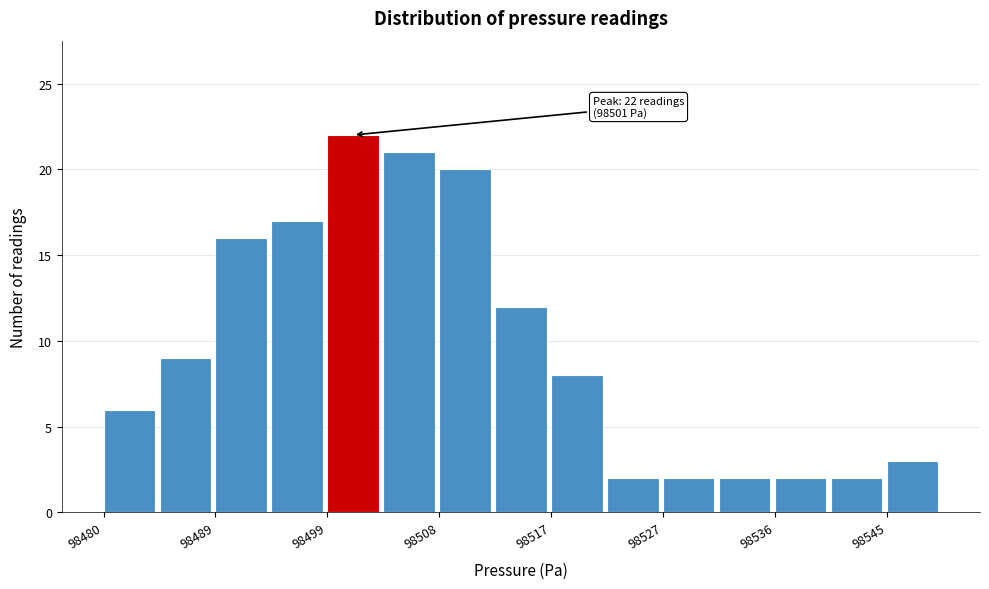

Which range on the x-axis has the tallest bar?

98499 to 98503